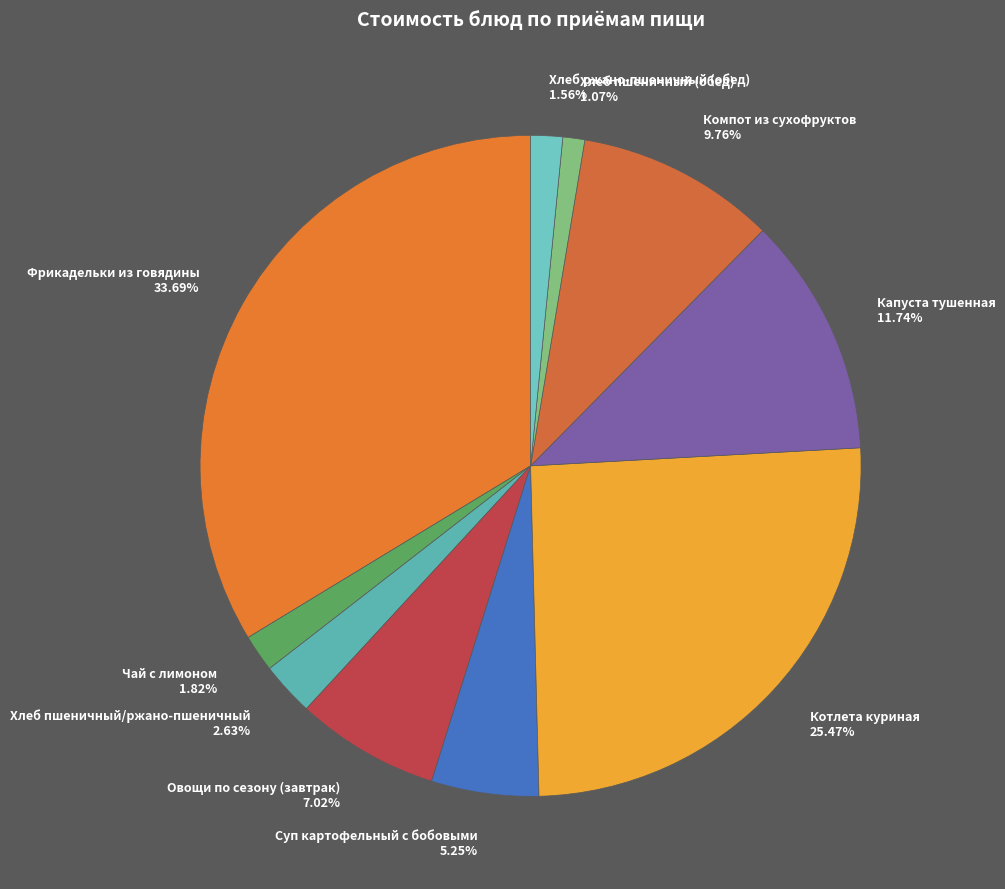

Is there a majority slice in this chart?

No